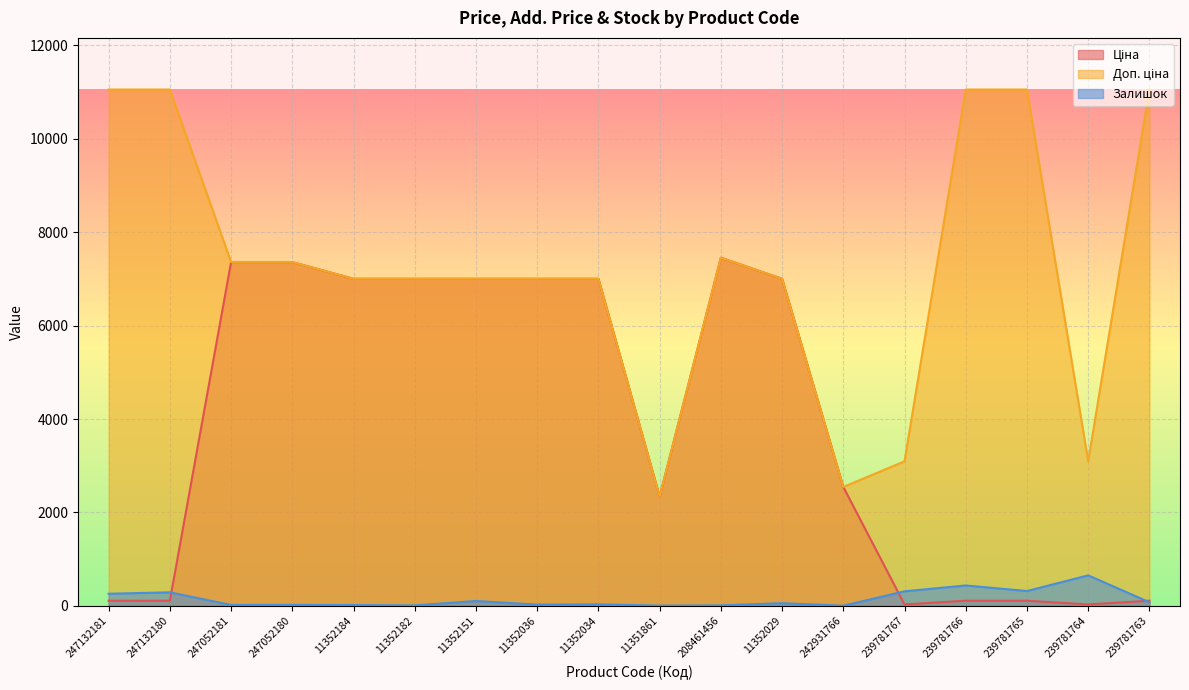

What position from the left is 11352036?

8